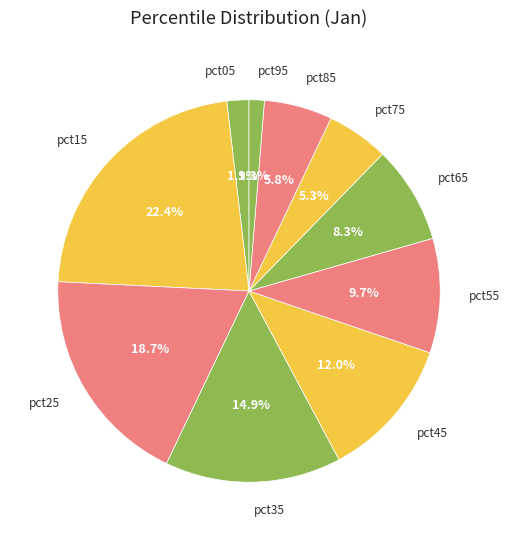

Does pct25 represent more than half of the total?

No